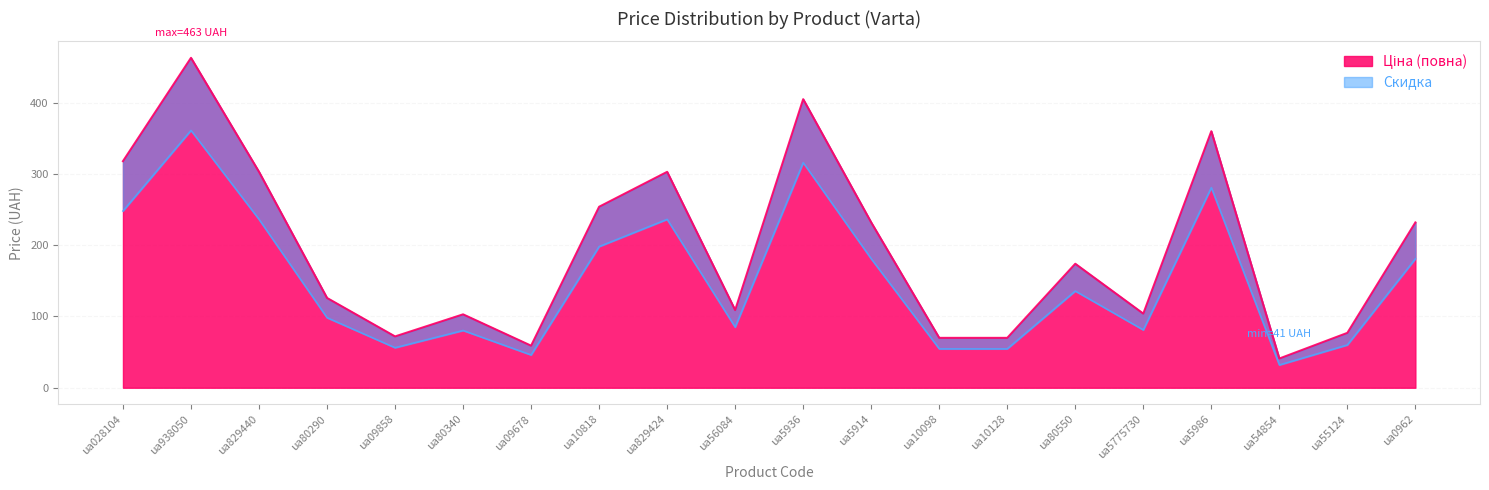

Where is the first local minimum?

ua09858